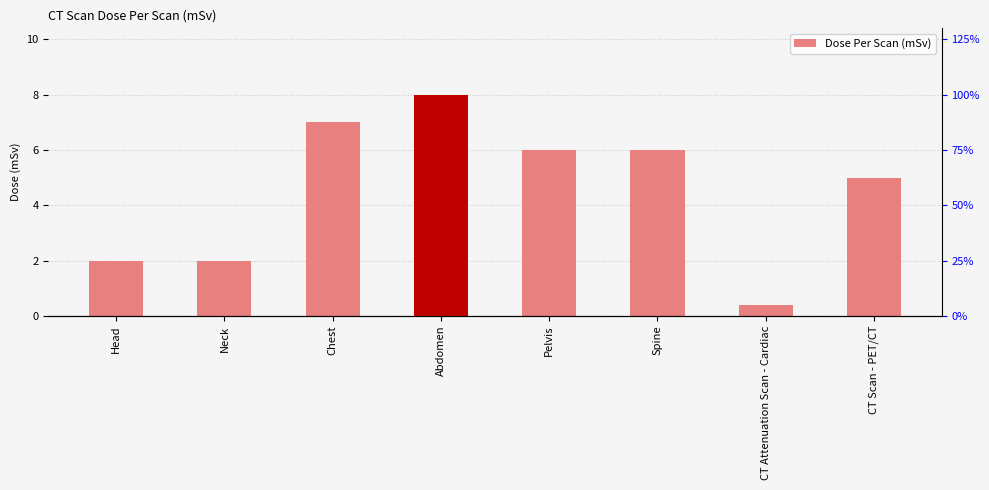

What is the difference between the second highest and second lowest values?

5.0